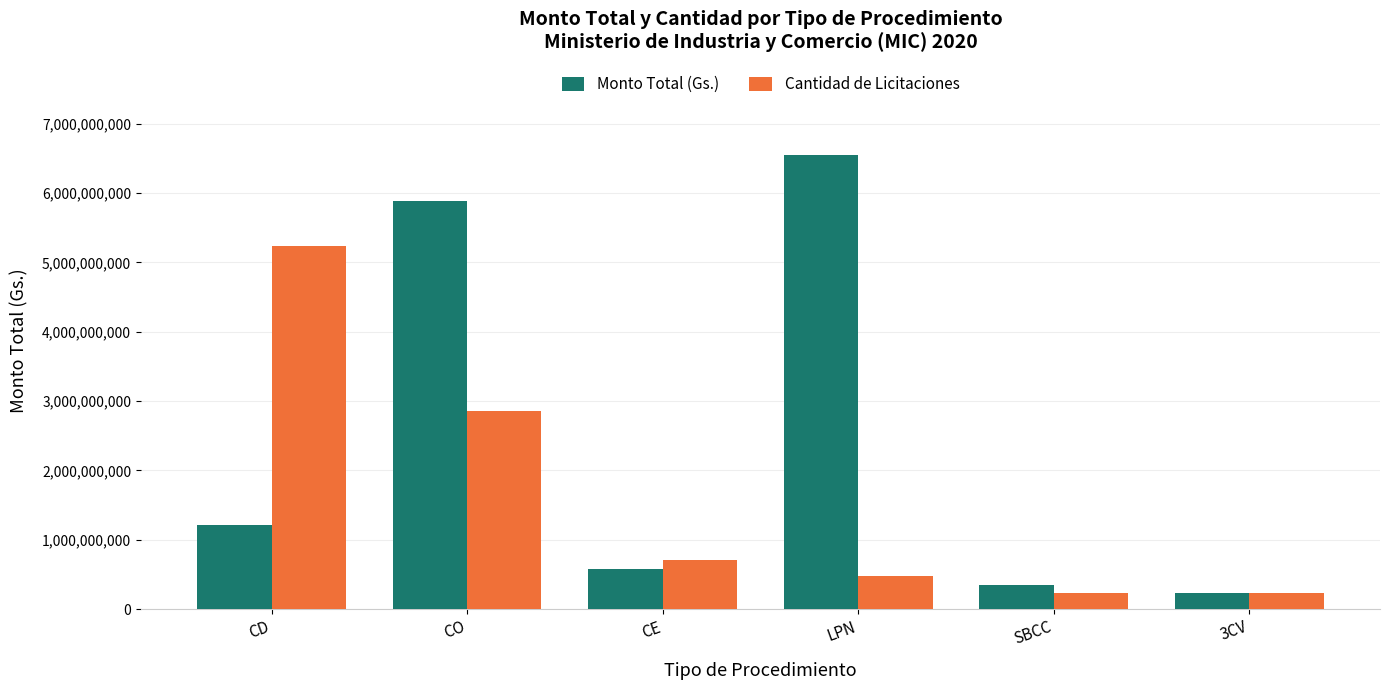

List the series in order of their peak value, lowest first.

Cantidad de Licitaciones, Monto Total (Gs.)